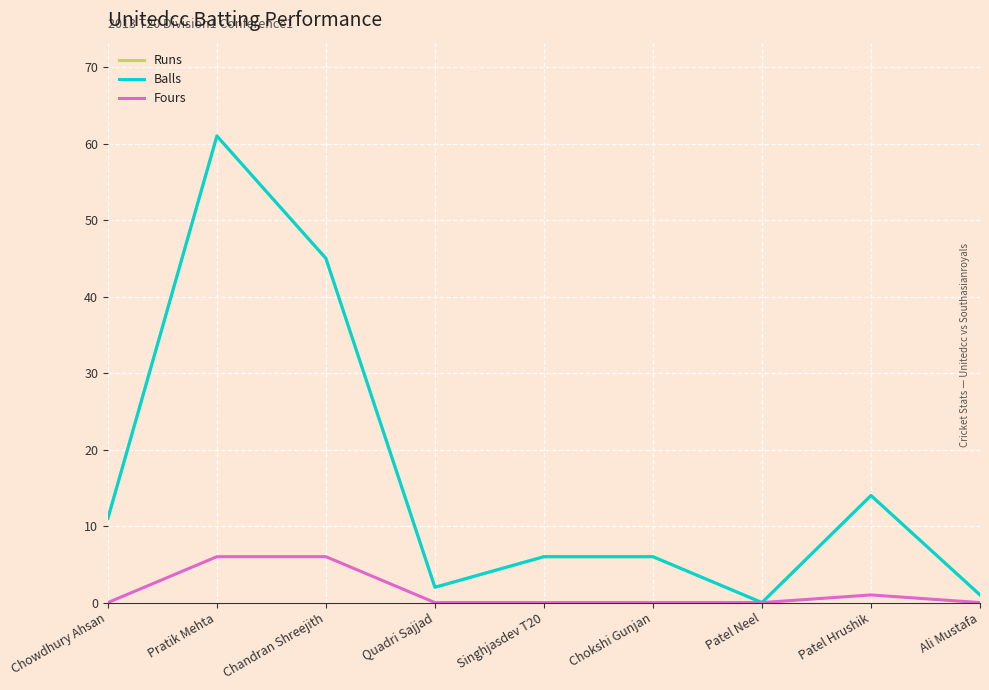

True or false: Fours and Balls intersect in this chart.

False